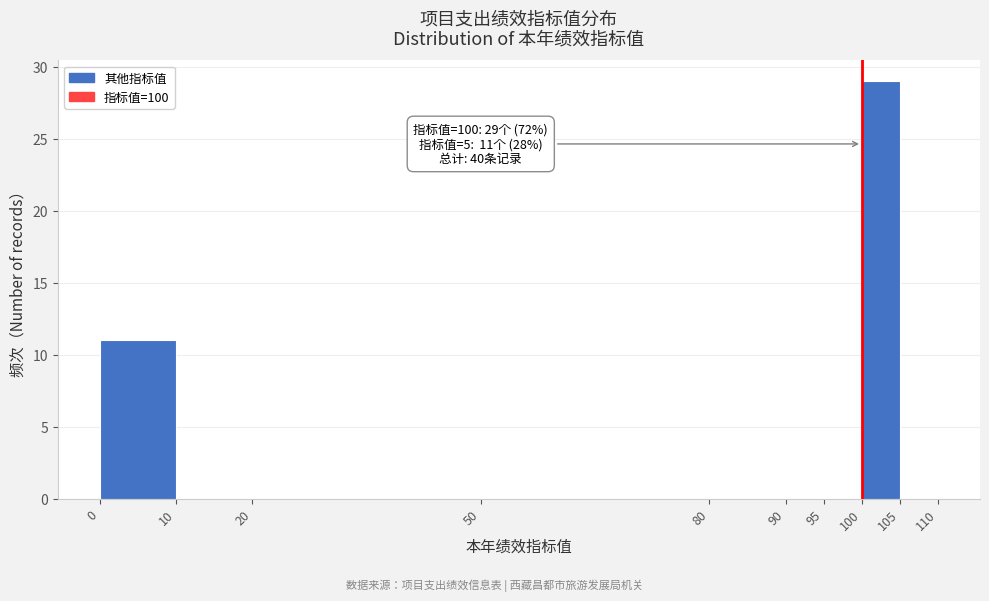

Which range on the x-axis has the tallest bar?

100 to 105